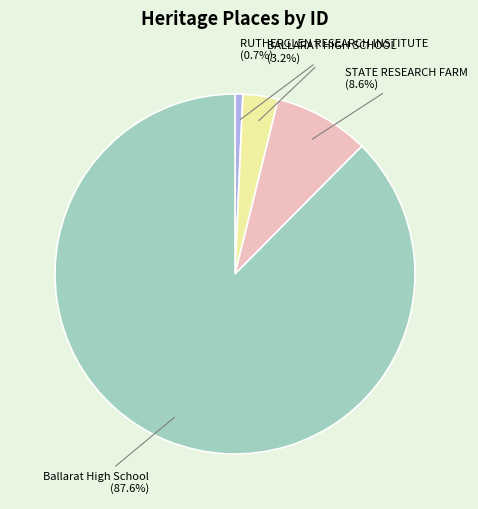

What is the smallest slice in the pie chart?

RUTHERGLEN RESEARCH INSTITUTE